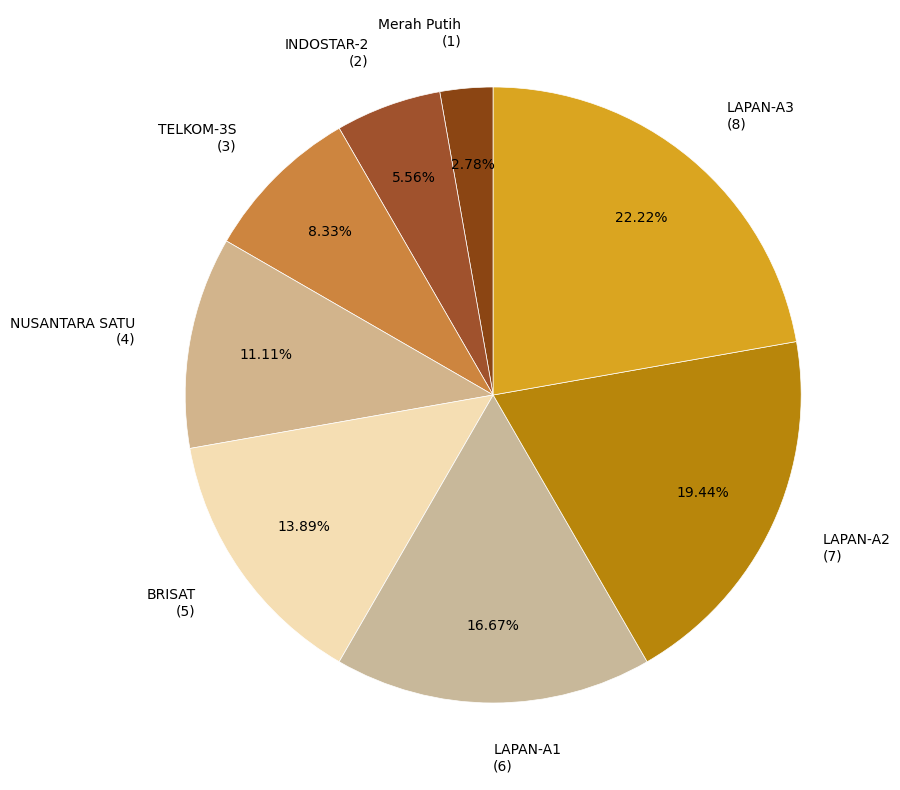

What percentage is the LAPAN-A3 slice, to the nearest percent?

22%